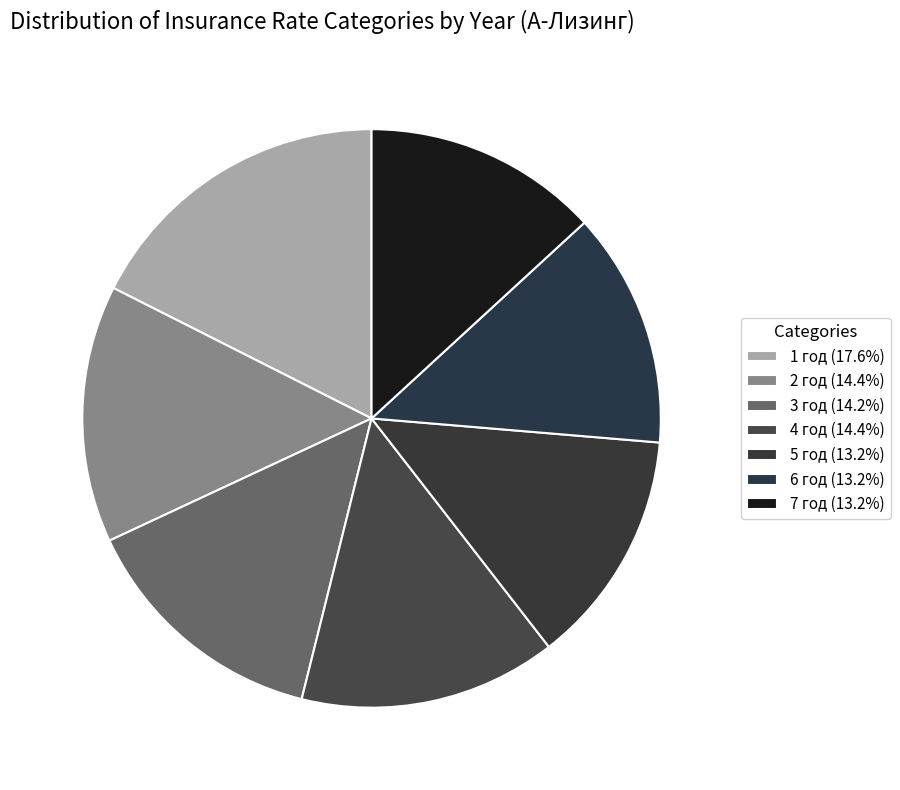

To the nearest percent, what is the combined percentage of 7 год and 4 год?

28%